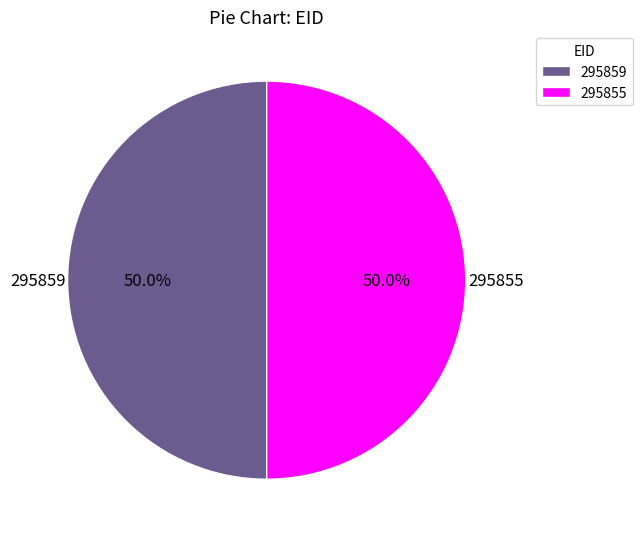

Combined, do 295859 and 295855 account for over 50%?

Yes